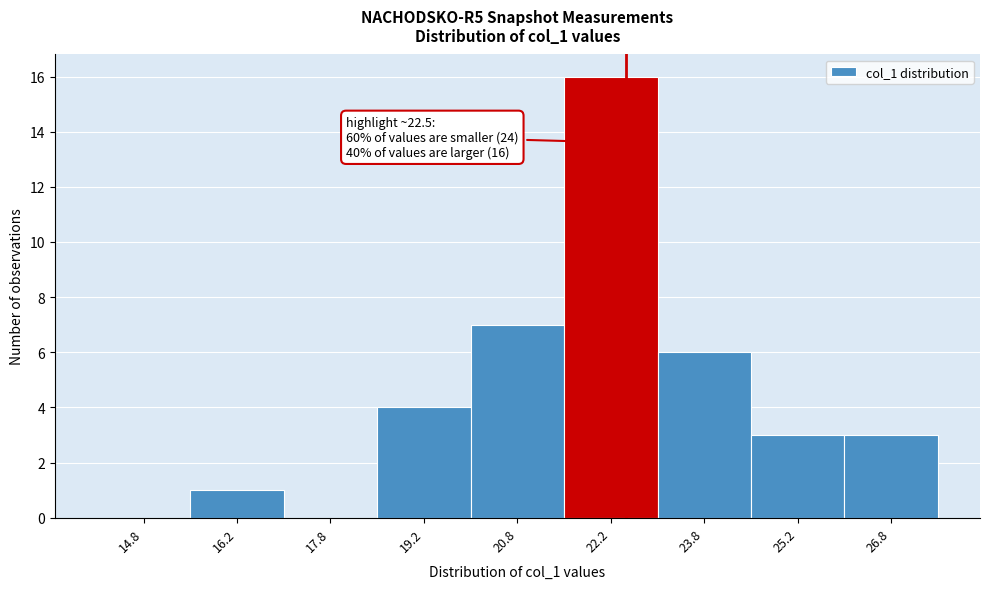

Over which range of the x-axis is the bar tallest?

21.5 to 23.0